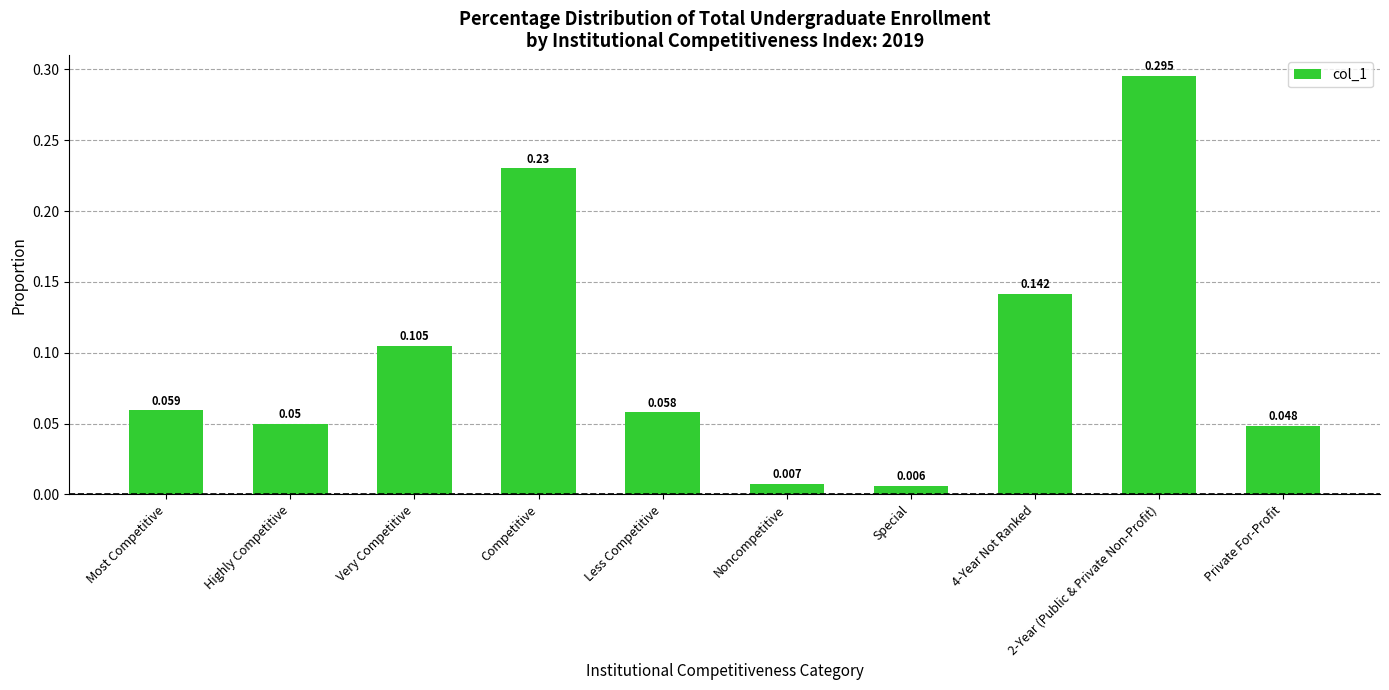

What is the label of the 7th bar from the right?

Competitive